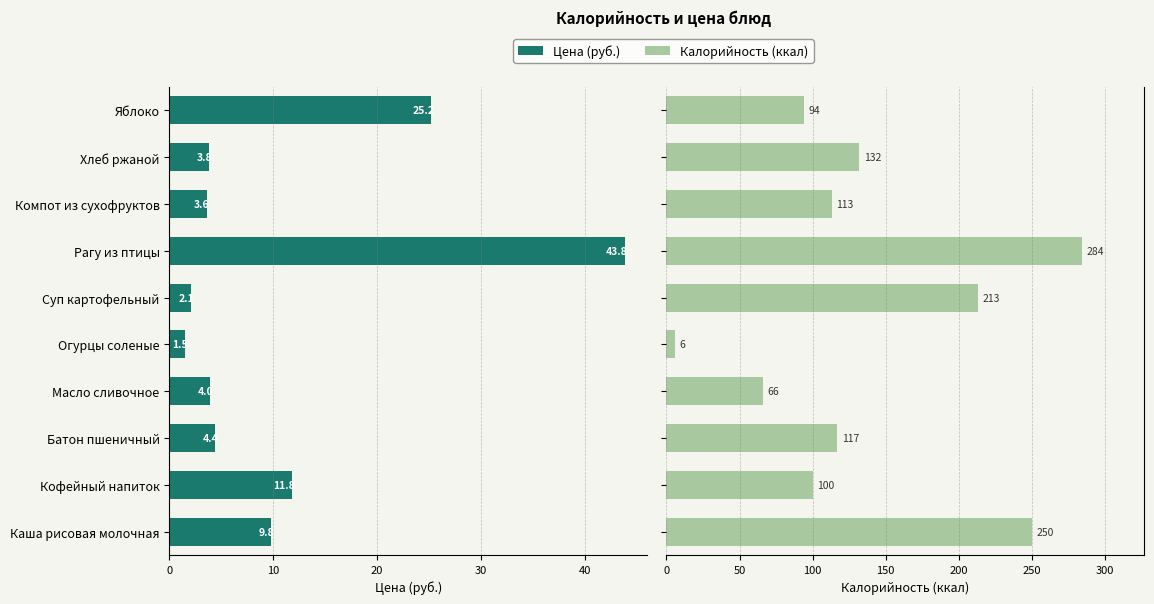

Which series has the largest range (max minus min)?

Калорийность